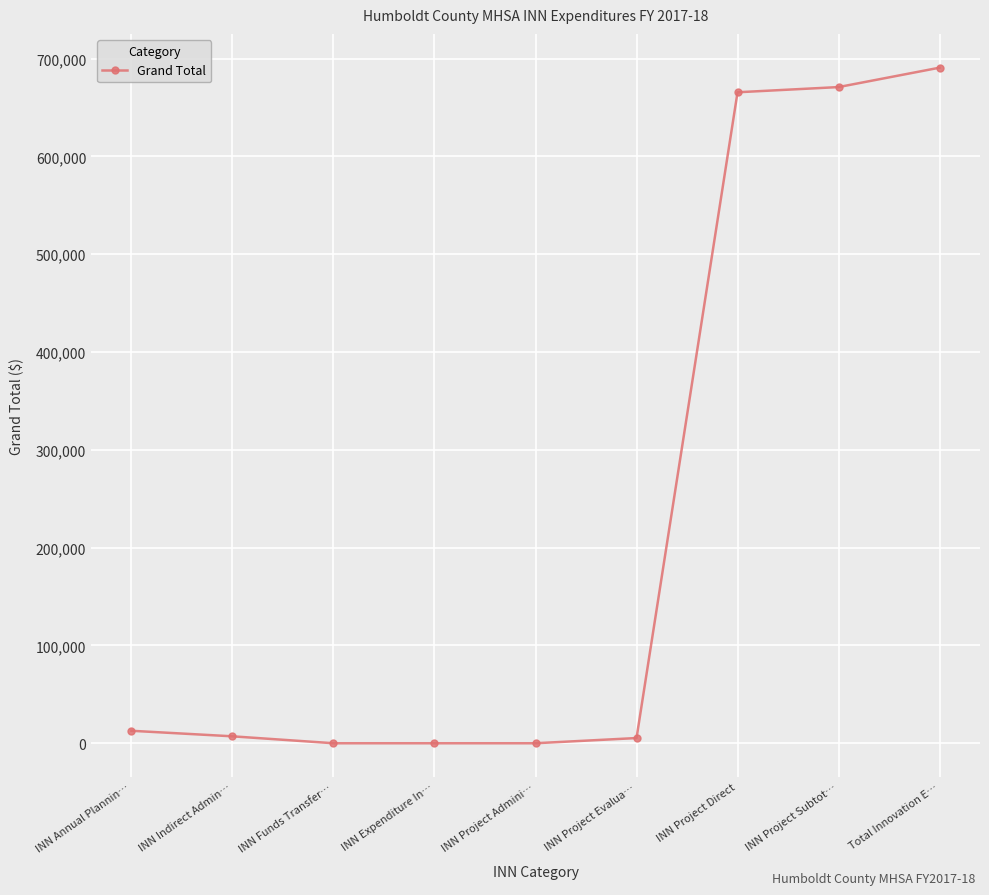

True or false: there are more than 2 points higher than both neighbors.

False